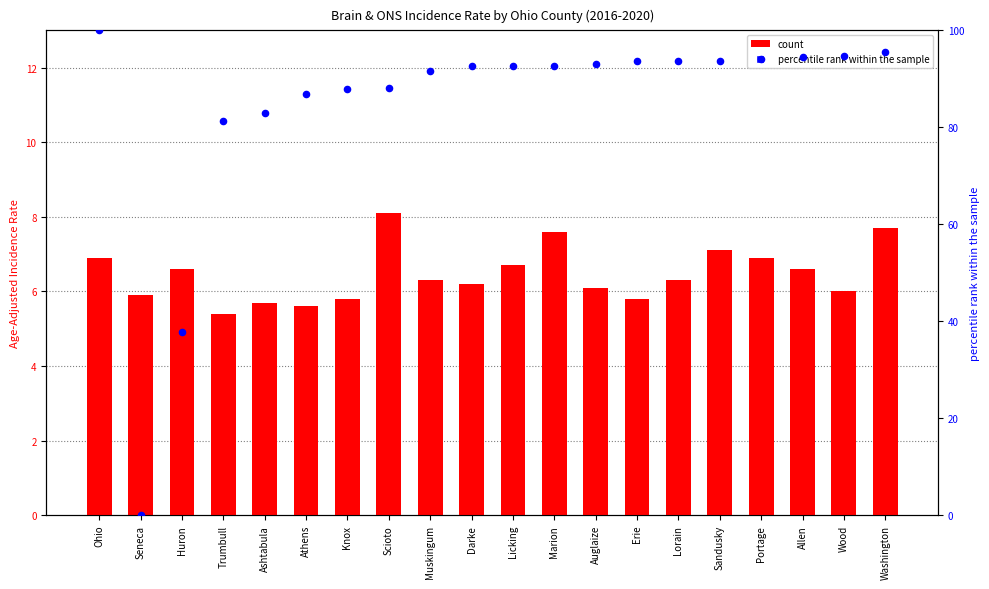

At which category is the sum across all series the highest?

Ohio